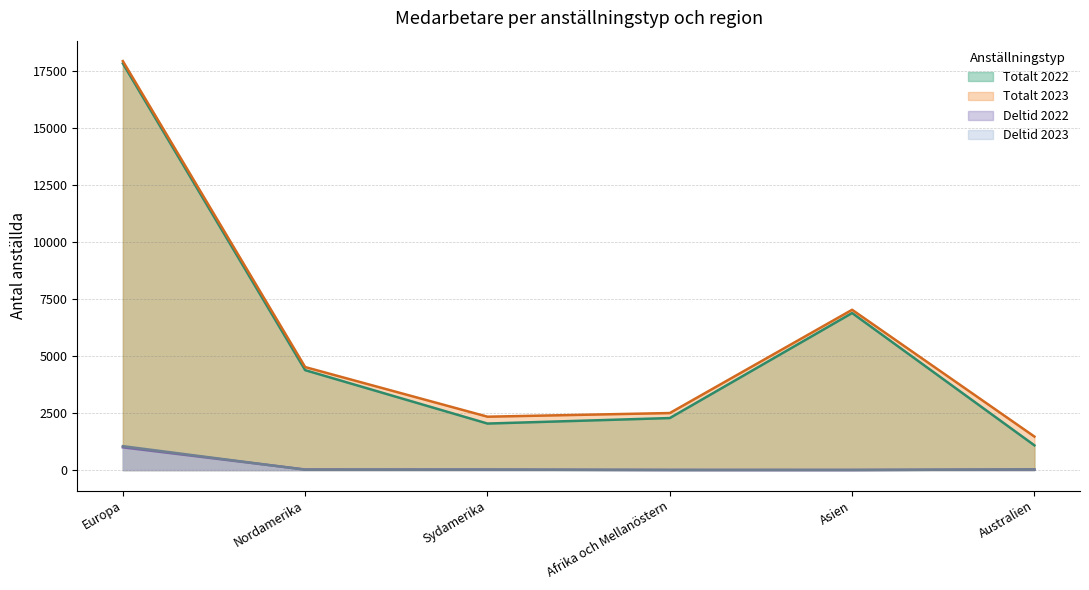

At which label does Deltid 2022 reach its minimum?

Asien